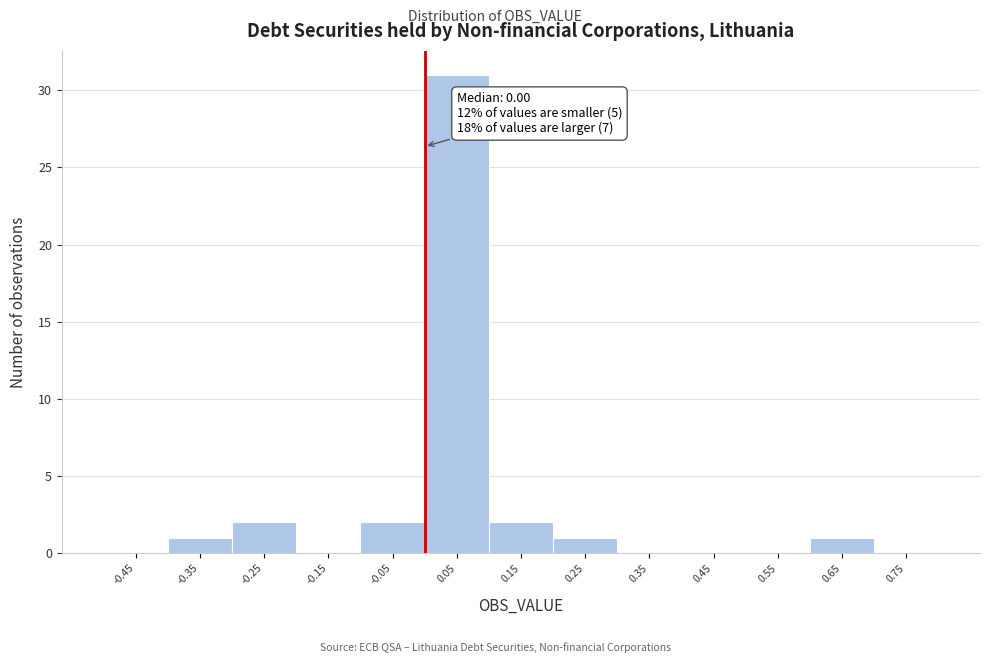

Which range on the x-axis has the tallest bar?

0.0 to 0.1